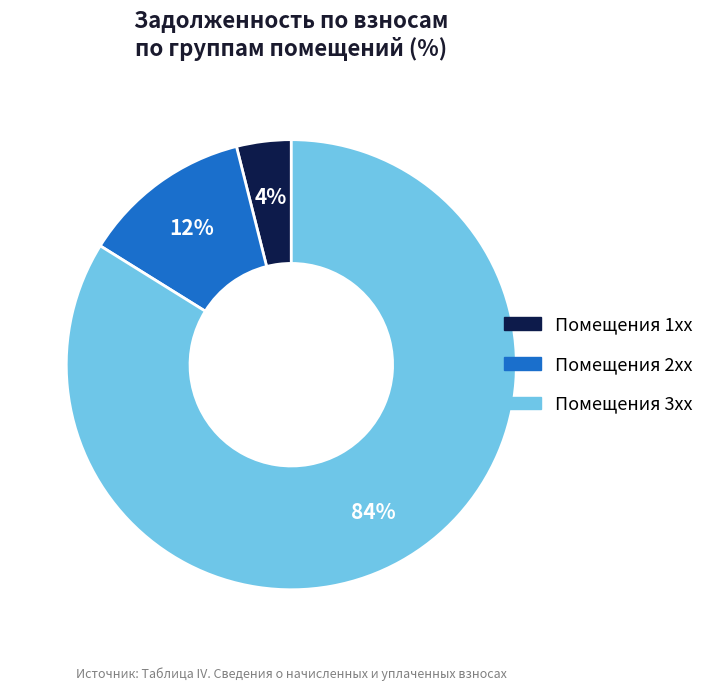

Is there any slice that represents more than half of the pie?

Yes